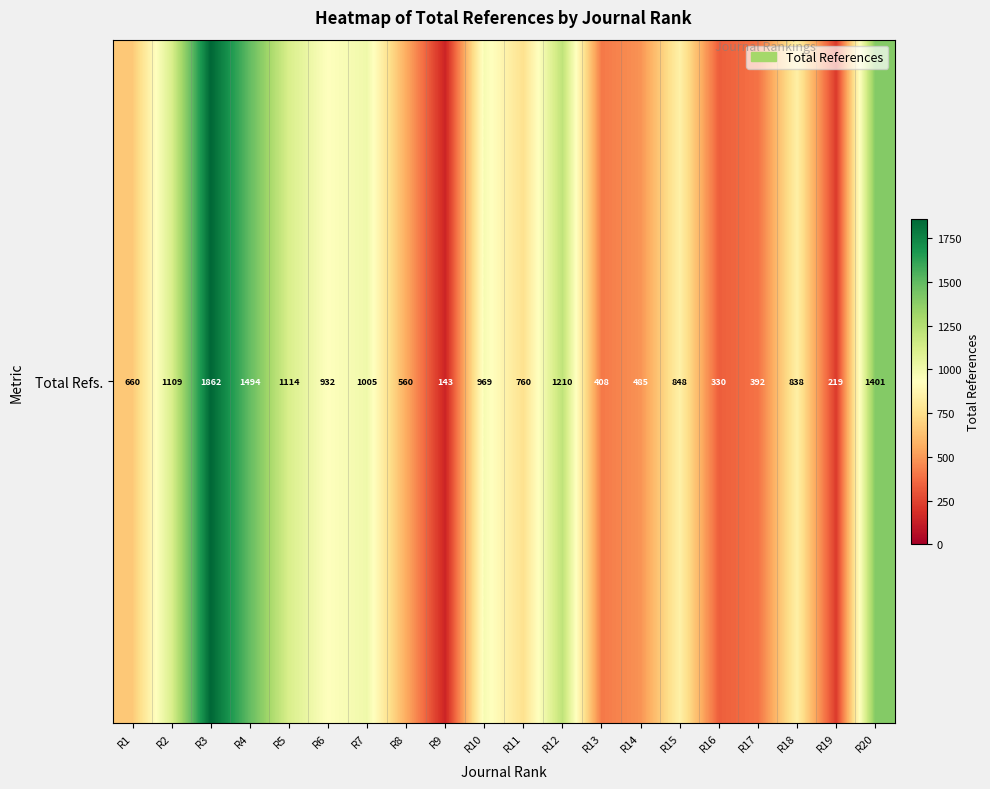

What is the smallest value displayed?

143